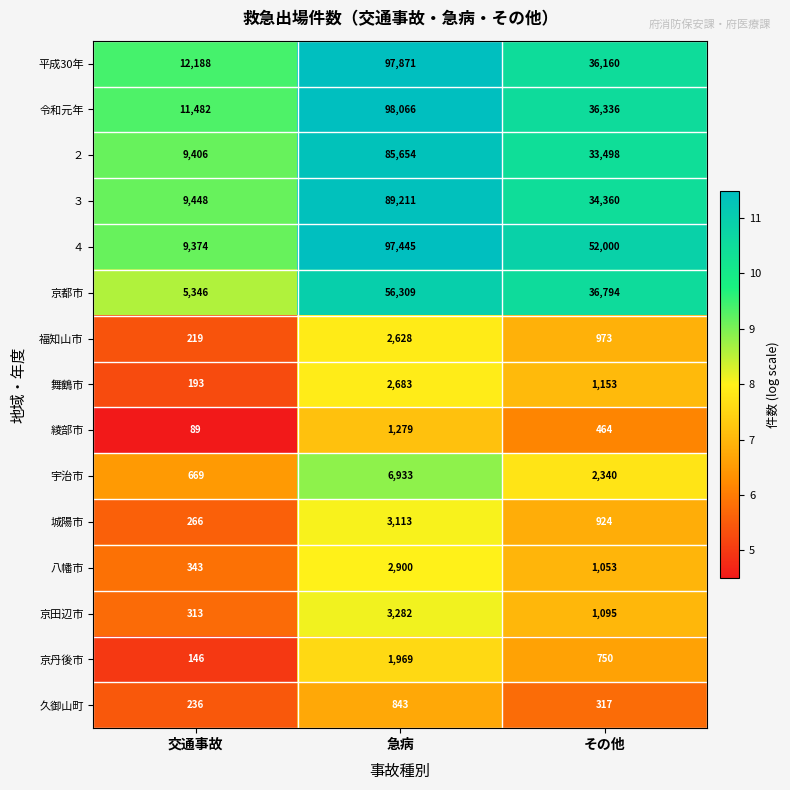

What is the sum of all 令和元年 values?

145884